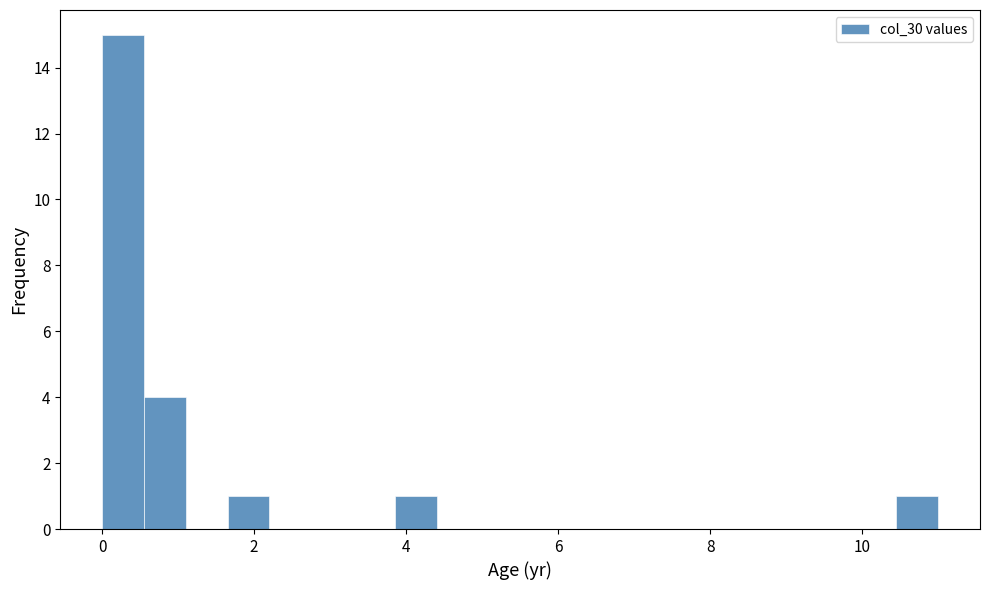

Read against the x-axis, roughly where is the centre of the tallest bar?

0.2